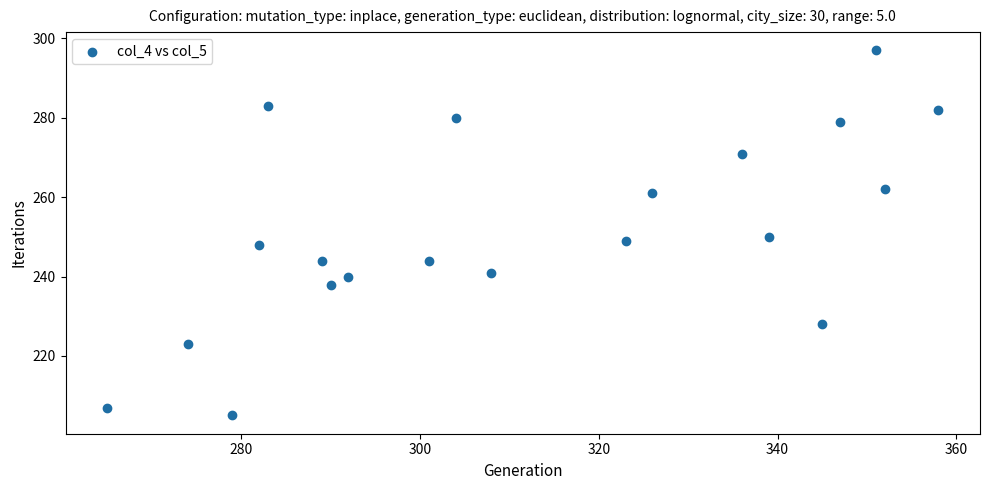

What is the range of X values (max minus min)?

93